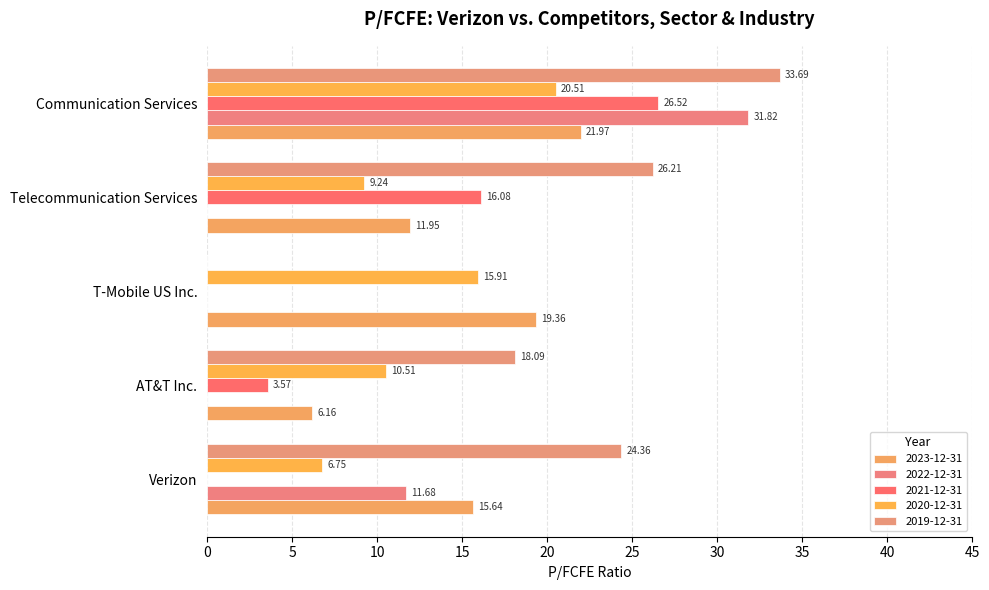

How many values in 2022-12-31 are above zero?

2